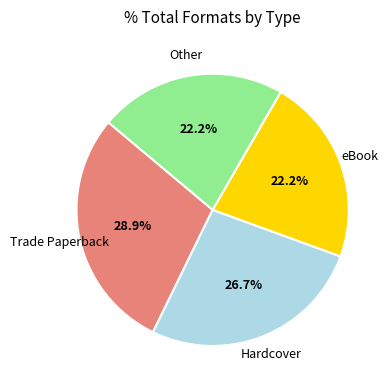

Is there any slice that represents more than half of the pie?

No